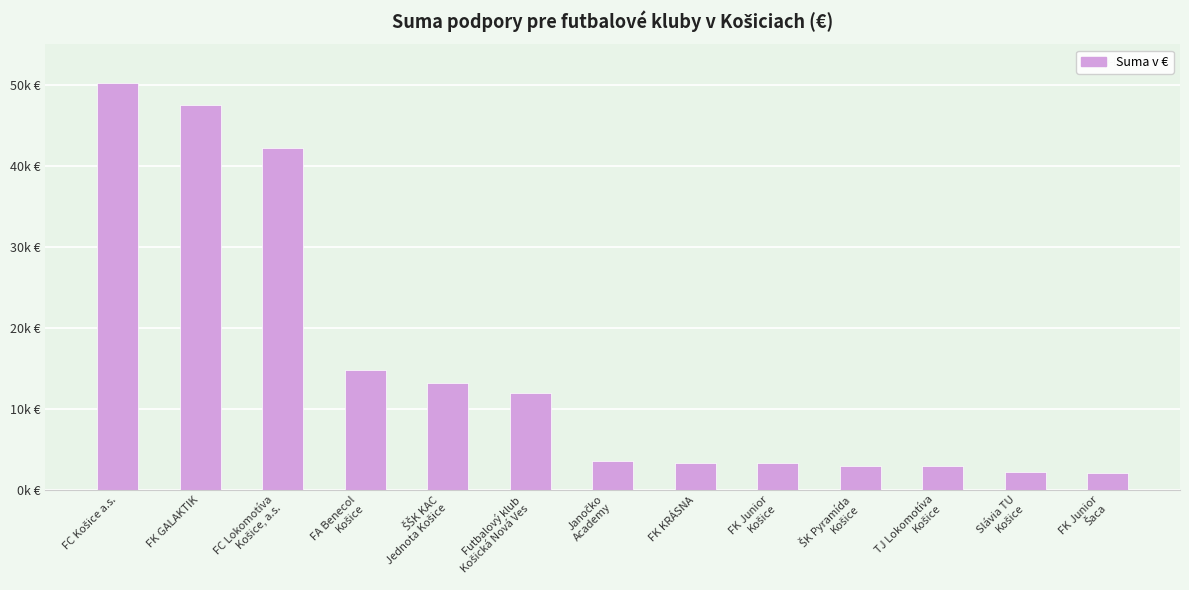

What is the average value?

15385